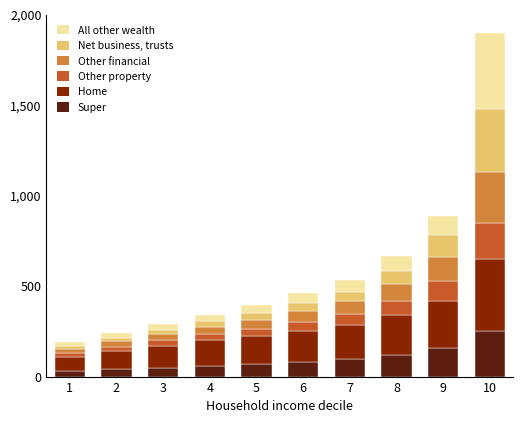

How many data points does each series have?

10